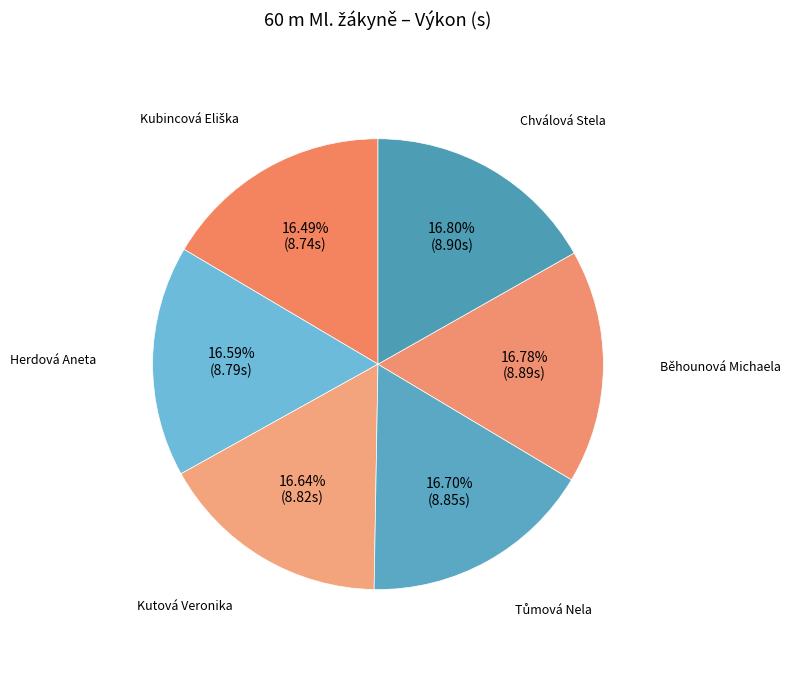

How many segments does this pie chart have?

6